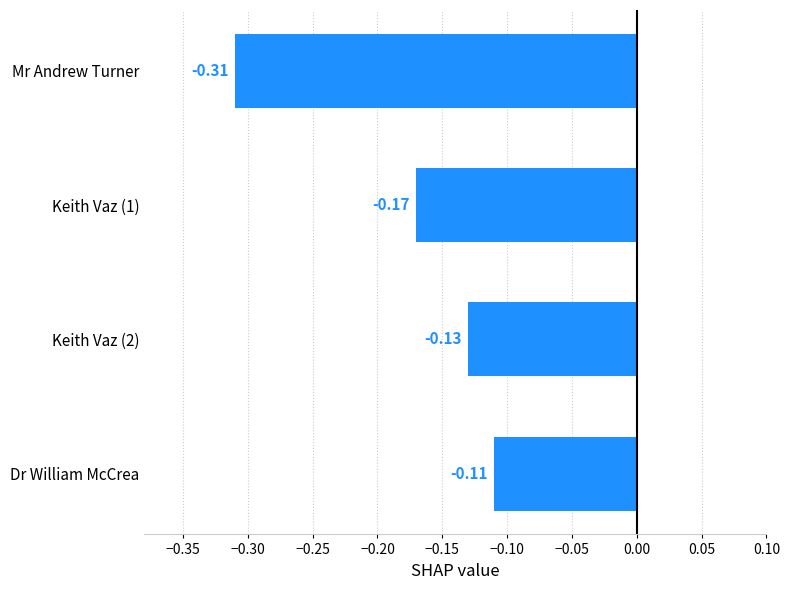

What is the label of the 1st bar from the bottom?

Dr William McCrea